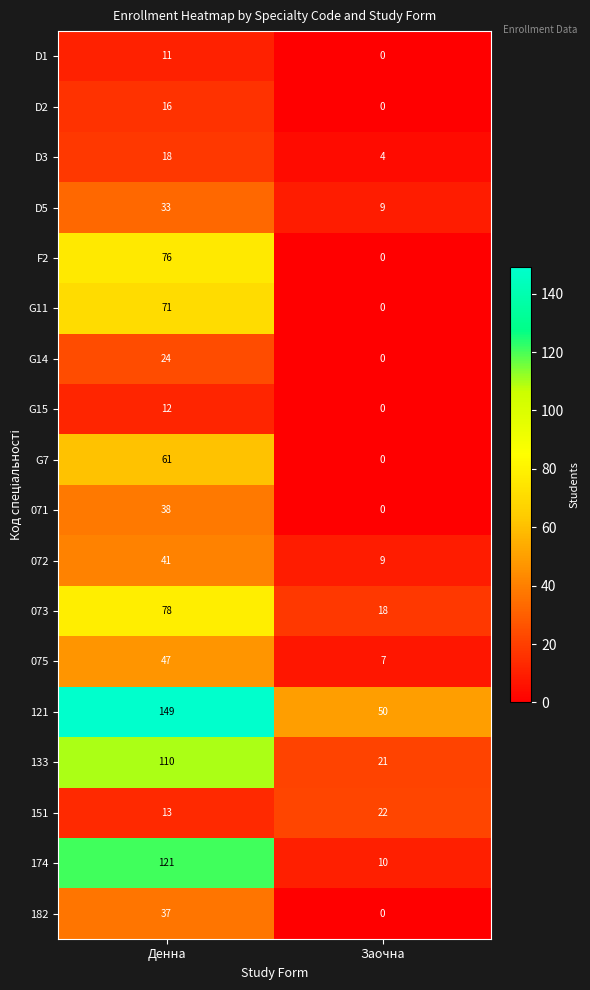

What is the average value of the G11 series?

36